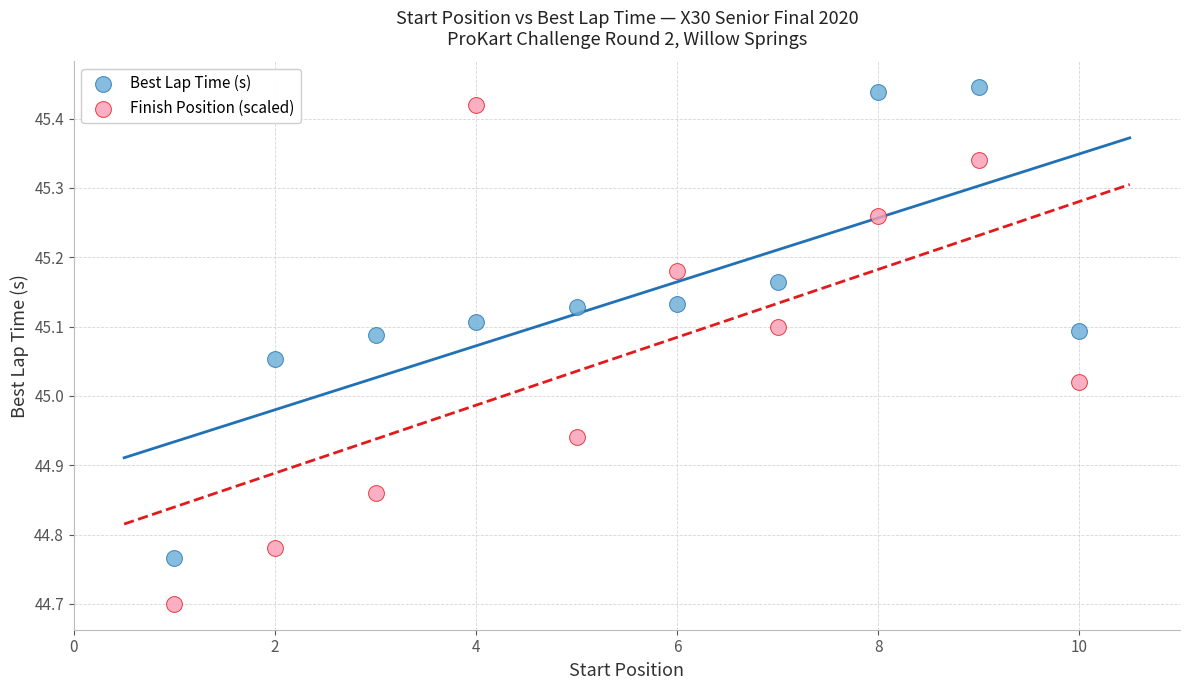

Across all data points, what is the range of X values (max minus min)?

9.0